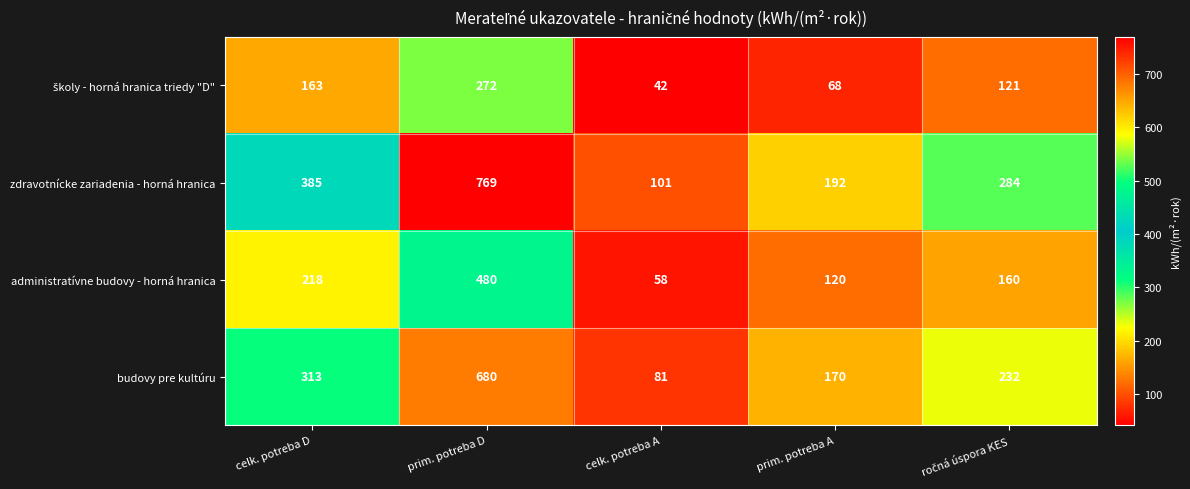

What is the total value across all series at celk. potreba D?

1079